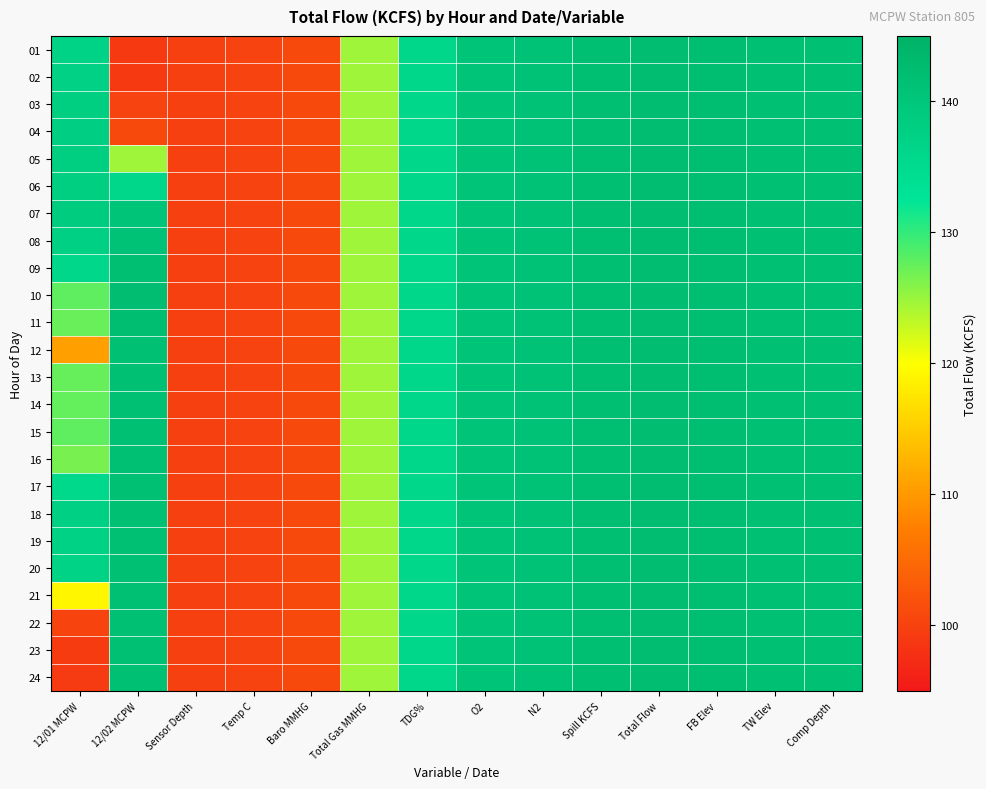

How many categories are shown in the chart?

14